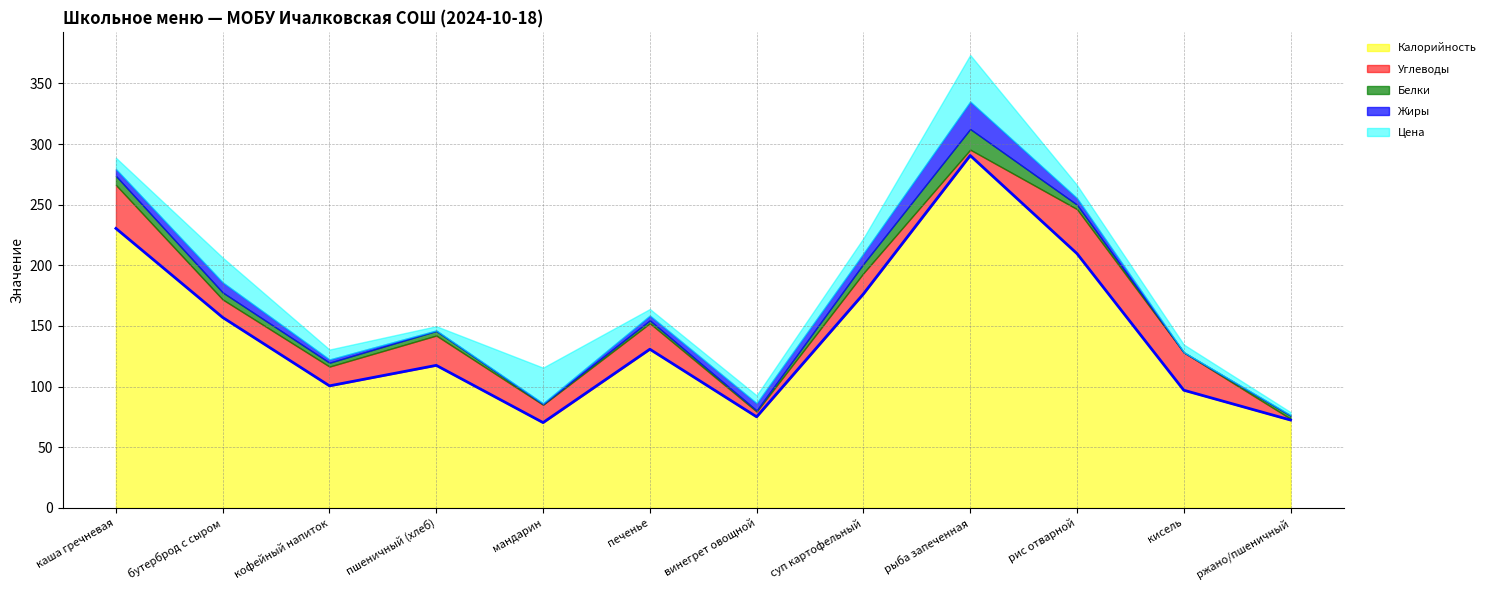

At which category does Углеводы reach its first local peak?

пшеничный (хлеб)